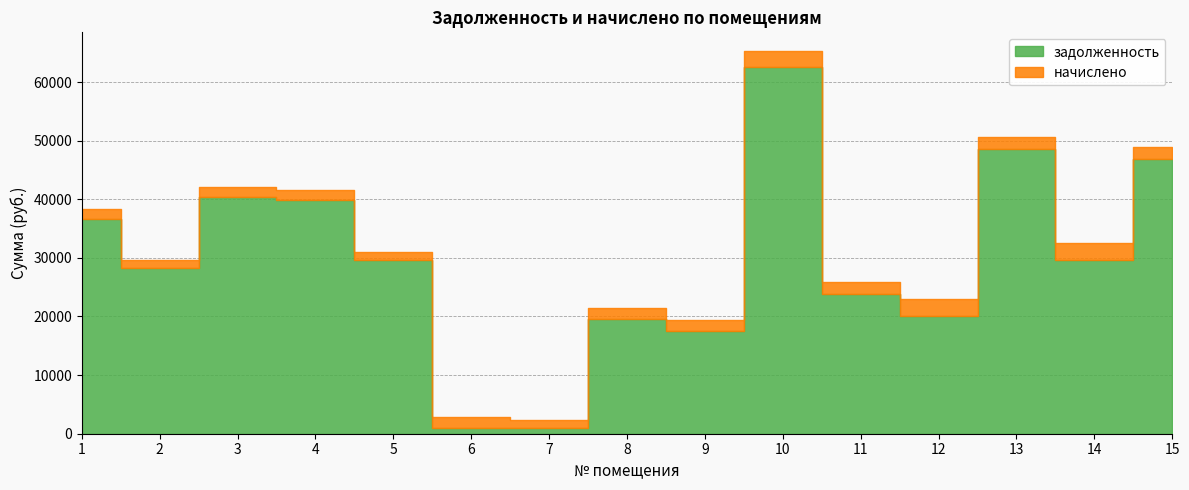

Which series has the largest total across all categories?

задолженность